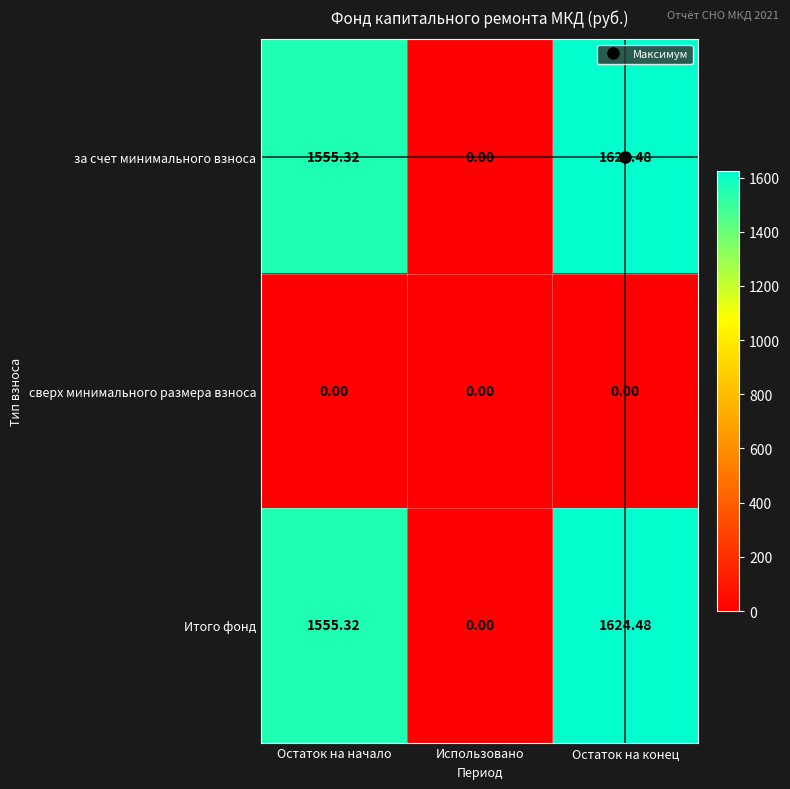

List the labels in order of Итого фонд value, largest first.

Остаток на конец, Остаток на начало, Использовано